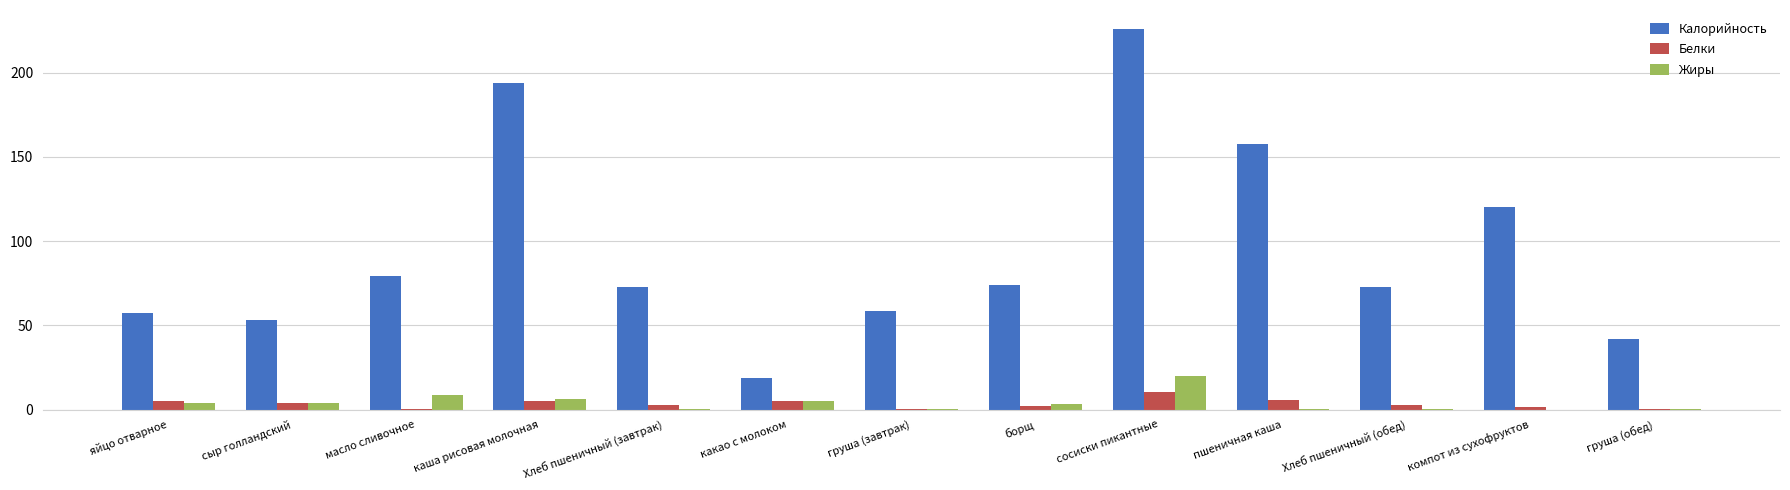

Which series changed the most between каша рисовая молочная and компот из сухофруктов?

Калорийность